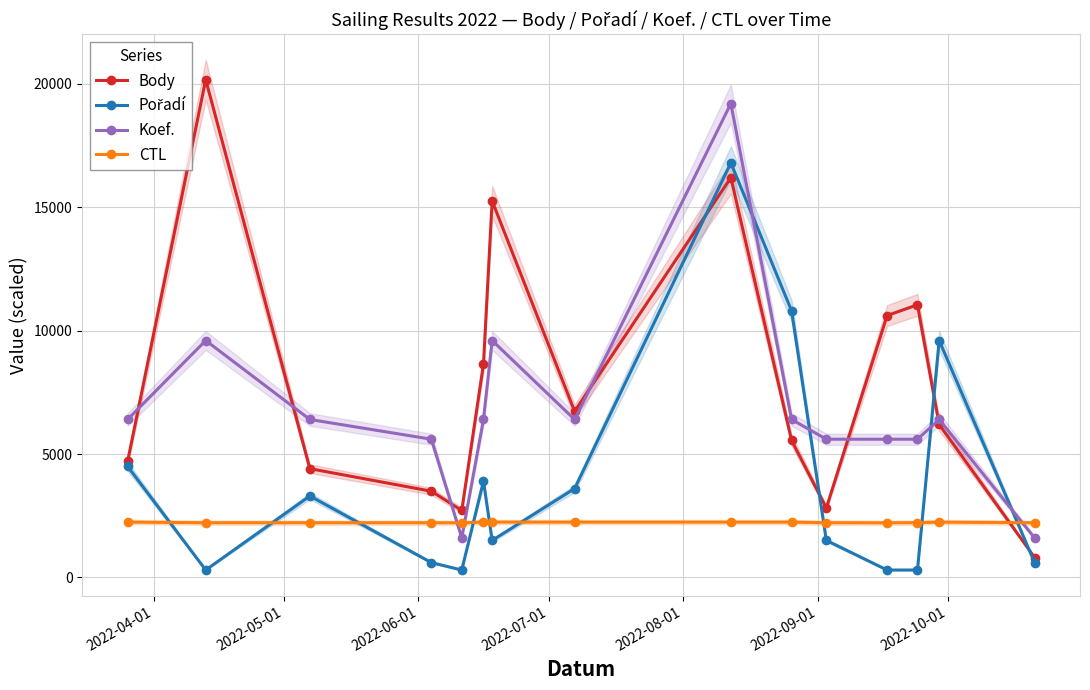

At how many categories does at least one series exceed 19329?

1